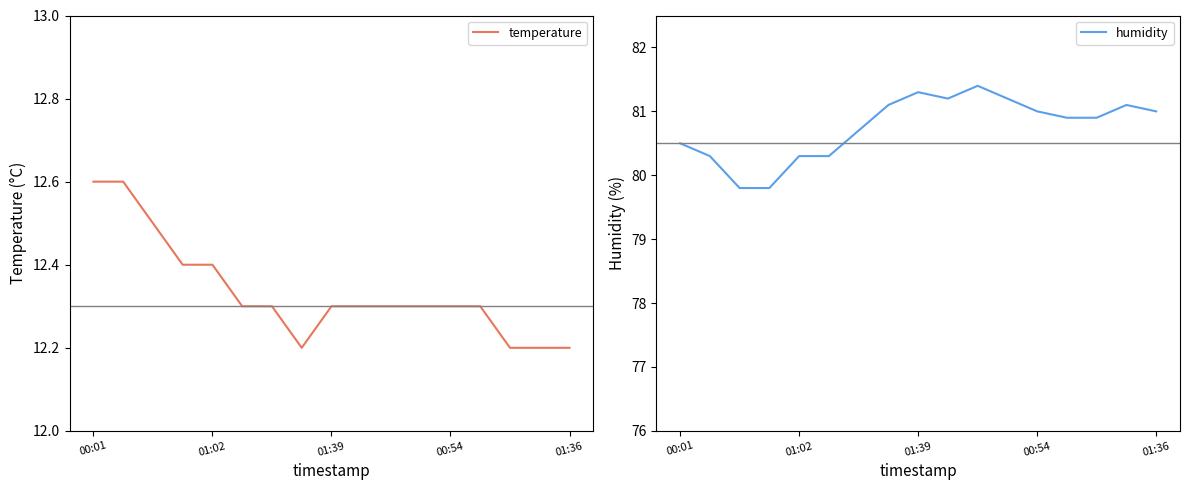

What is the sum of all humidity values?

1372.8